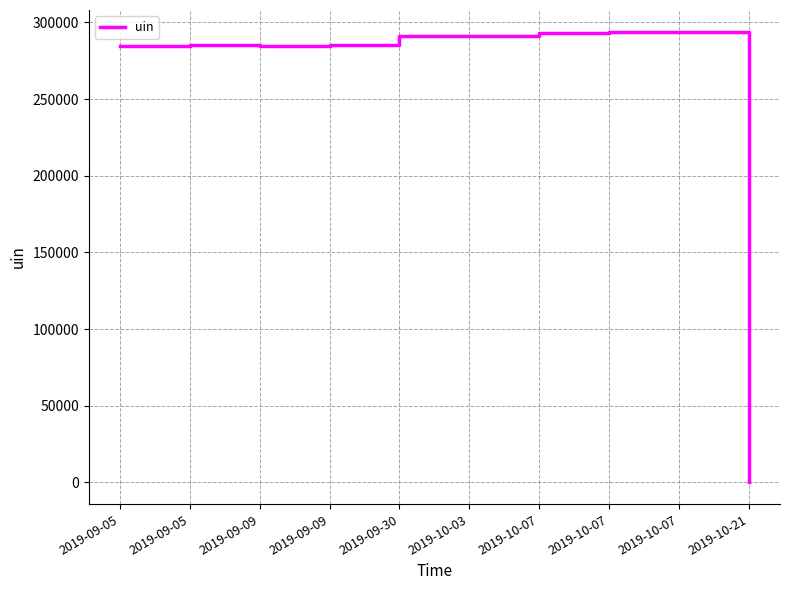

Which has a higher value, 2019-09-05 or 2019-10-03?

2019-10-03